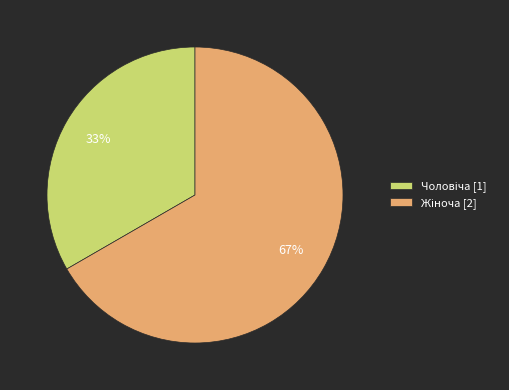

Is there any slice that represents more than half of the pie?

Yes